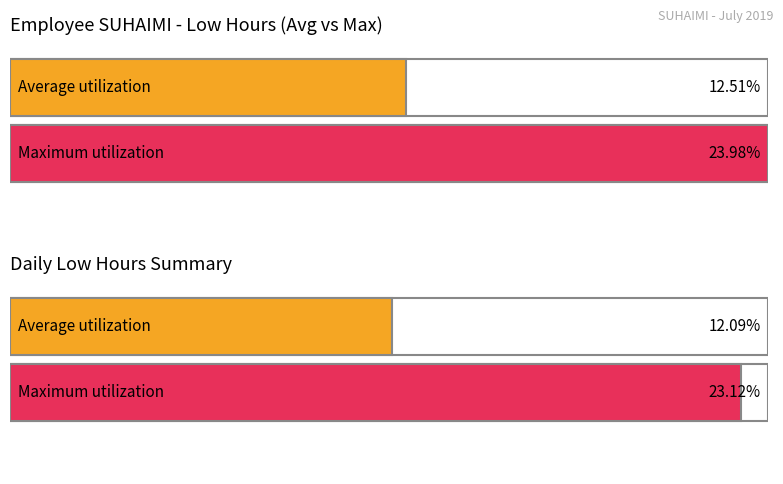

At how many categories does at least one series exceed 23?

1